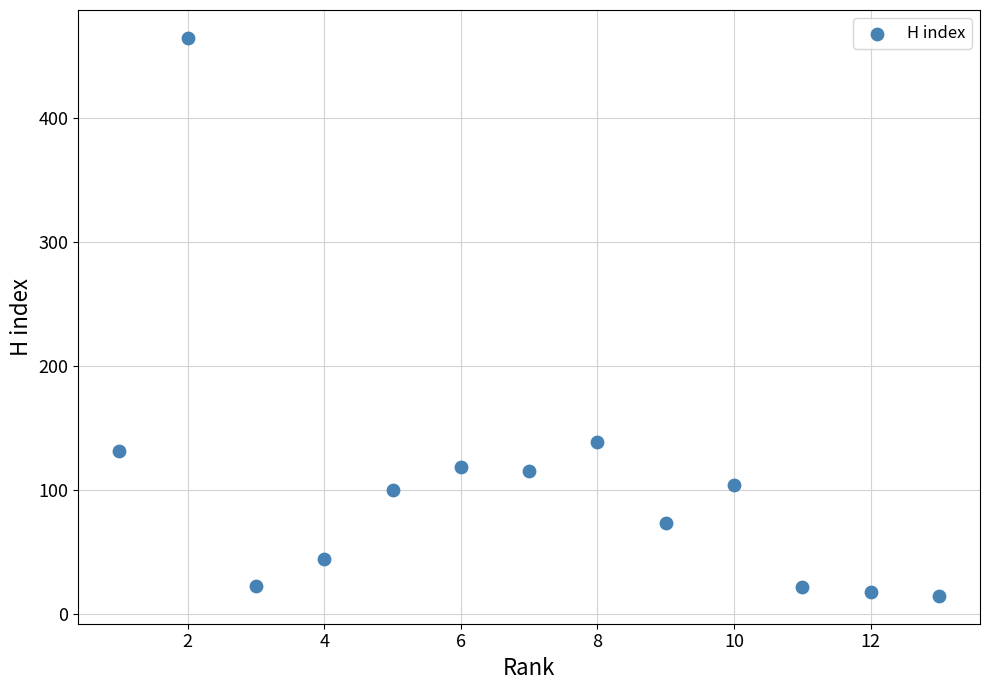

What is the range of Y values (max minus min)?

450